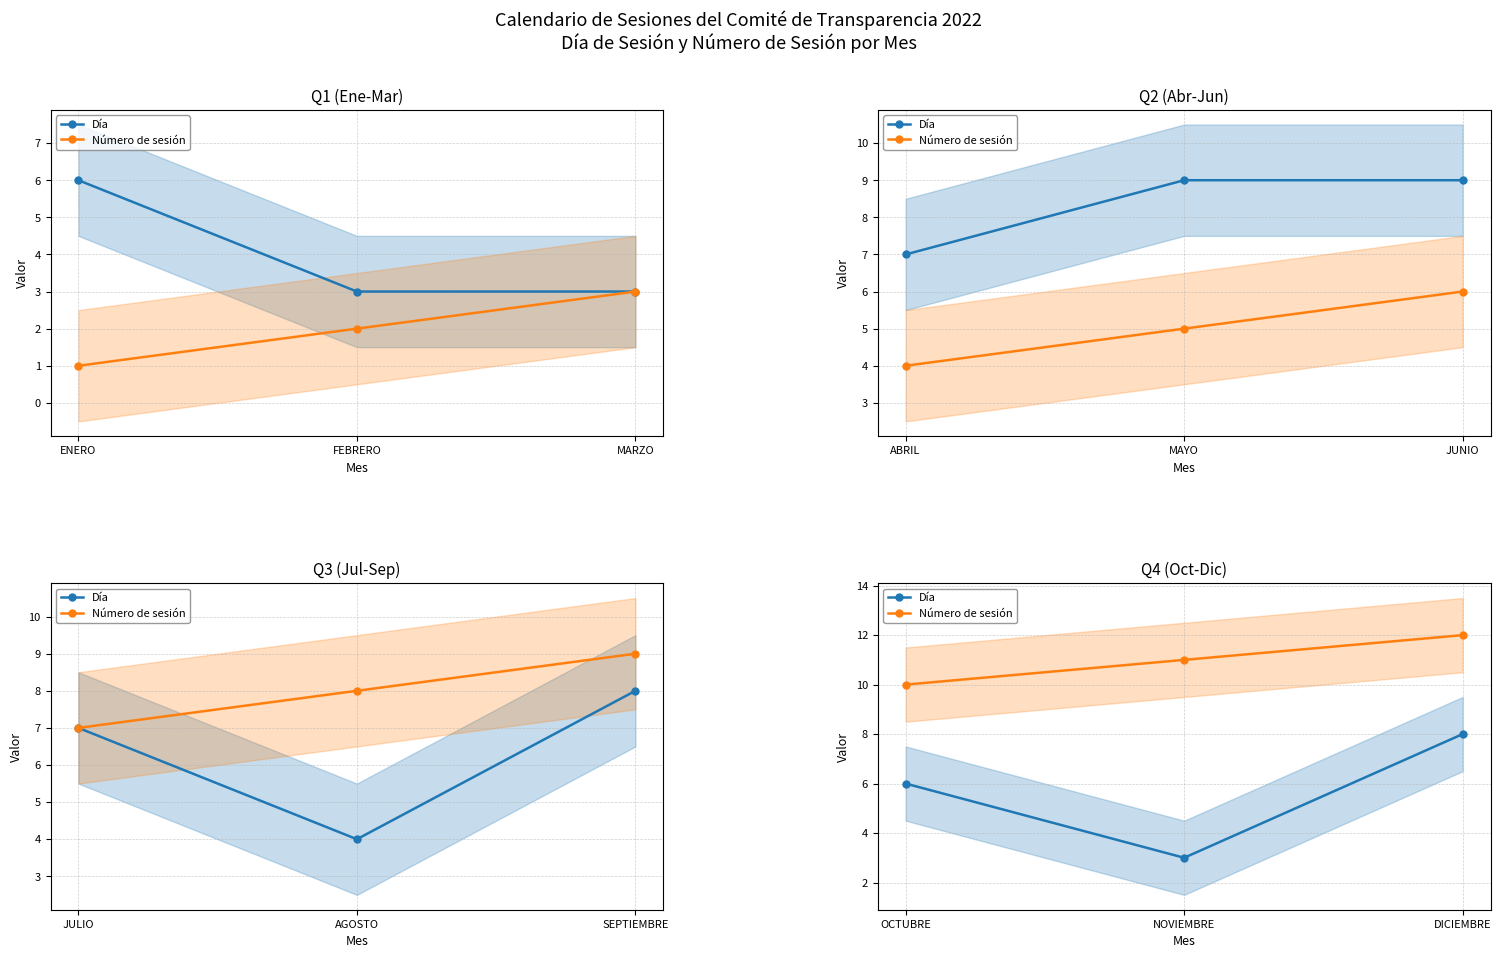

Which series has the widest spread of values?

Día